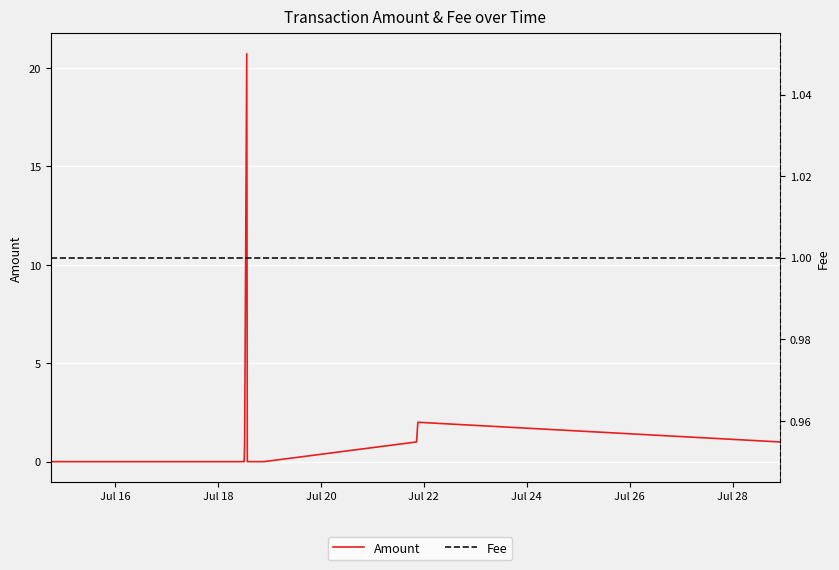

What is the sum of all Fee values?

16.0